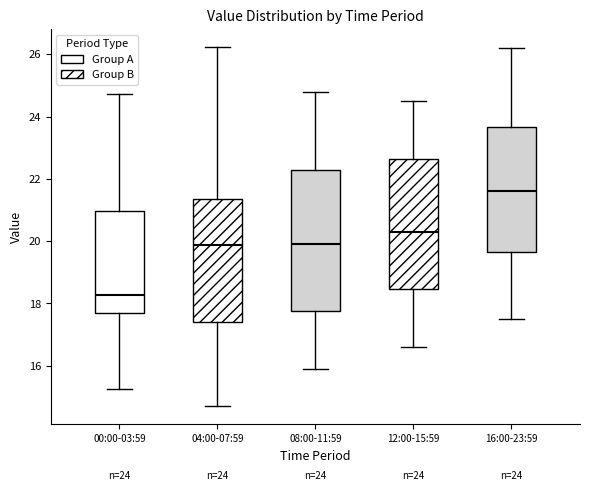

Which box has the lowest median line?

00:00-03:59